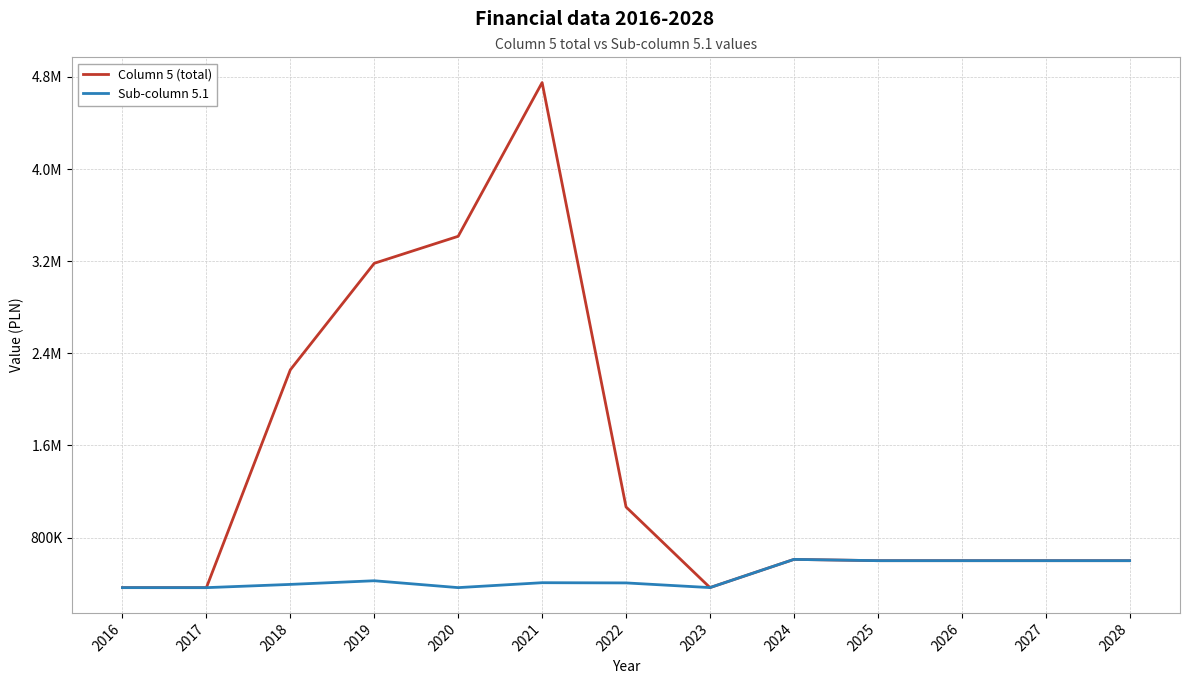

Is this an area chart (filled region under the line)?

No